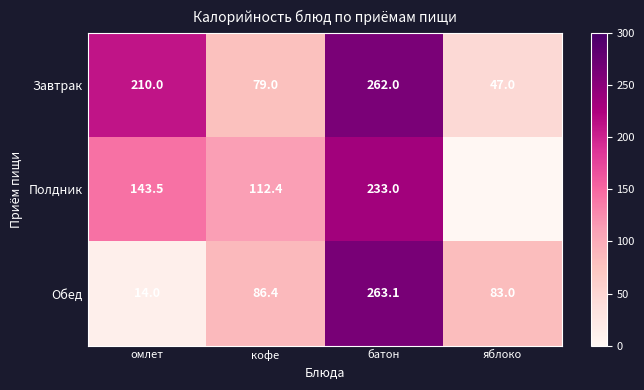

At which category is the sum across all series the highest?

батон